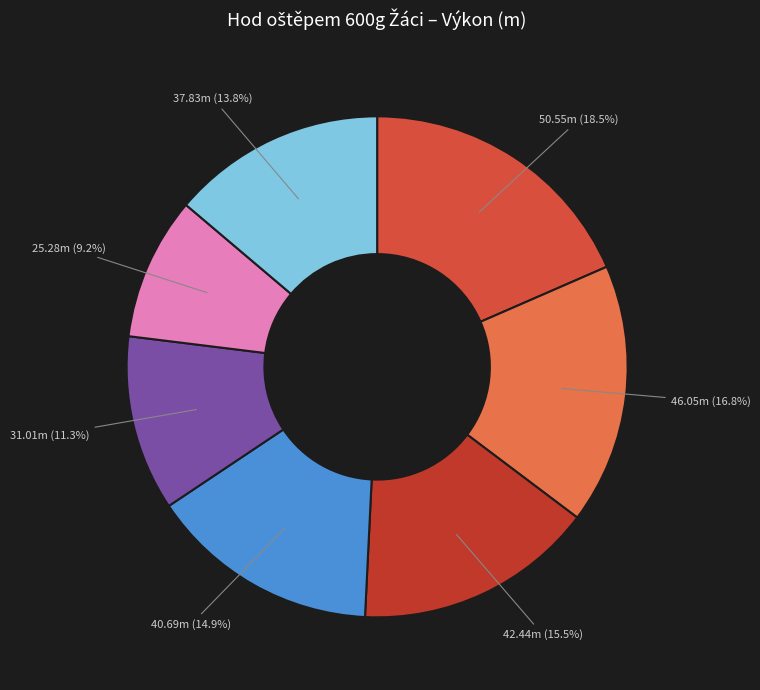

Count the number of slices in the pie.

7